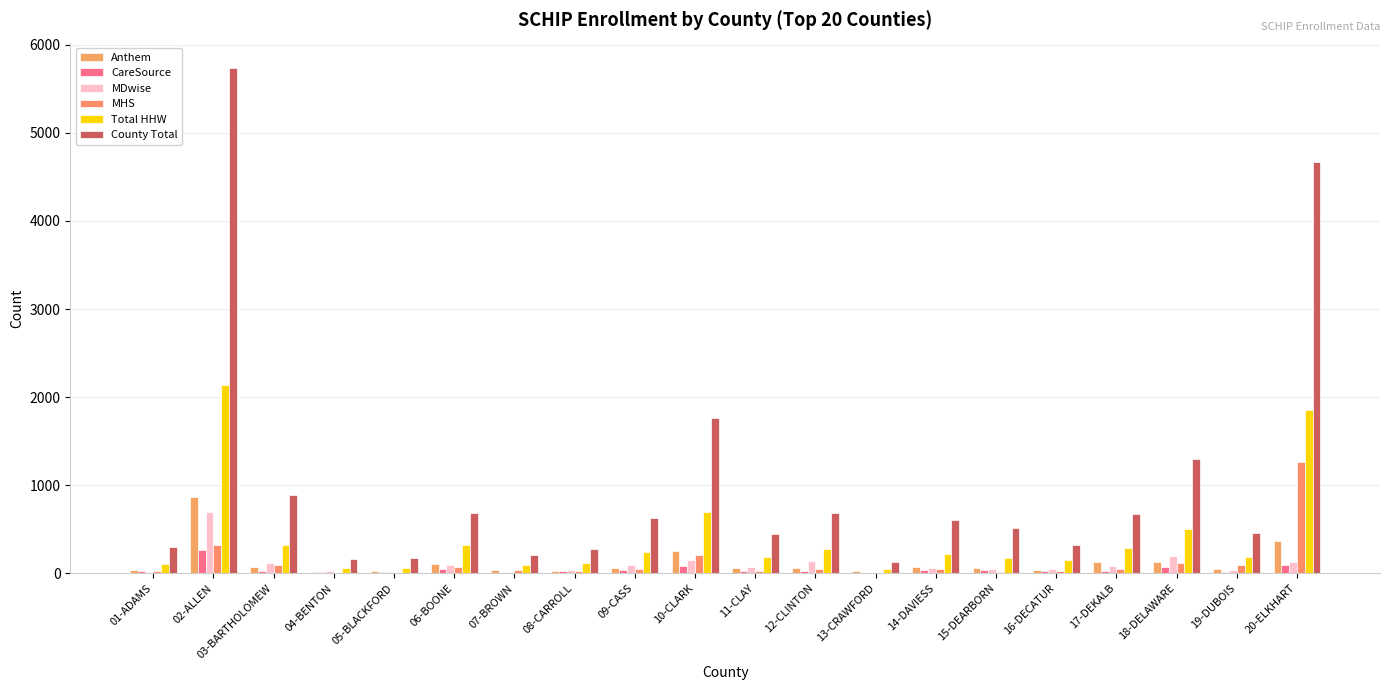

How many series are shown in this chart?

6